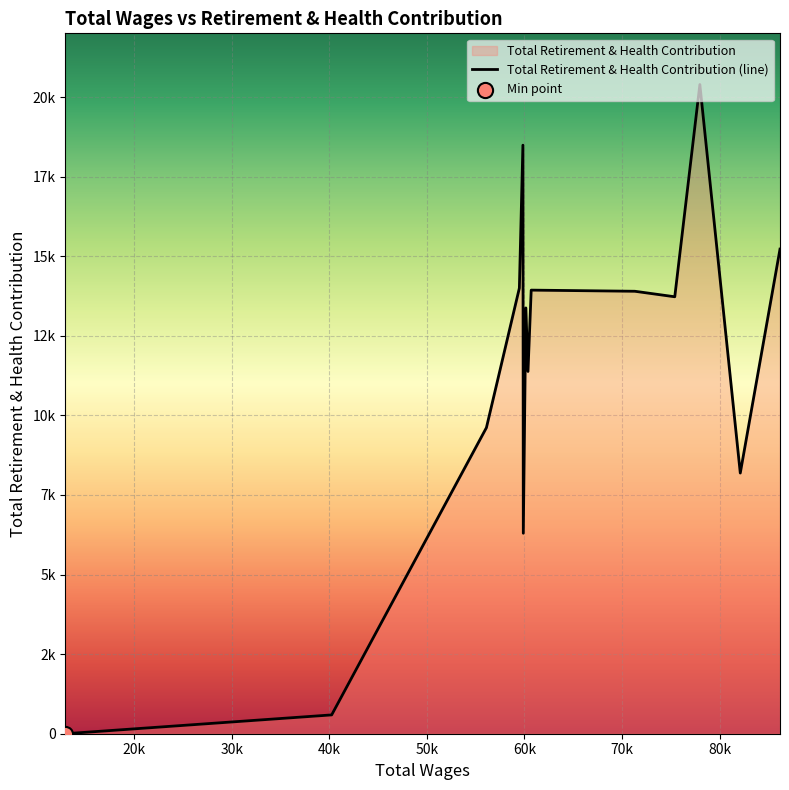

Between 59882.0 and 60145.0, which is larger?

60145.0